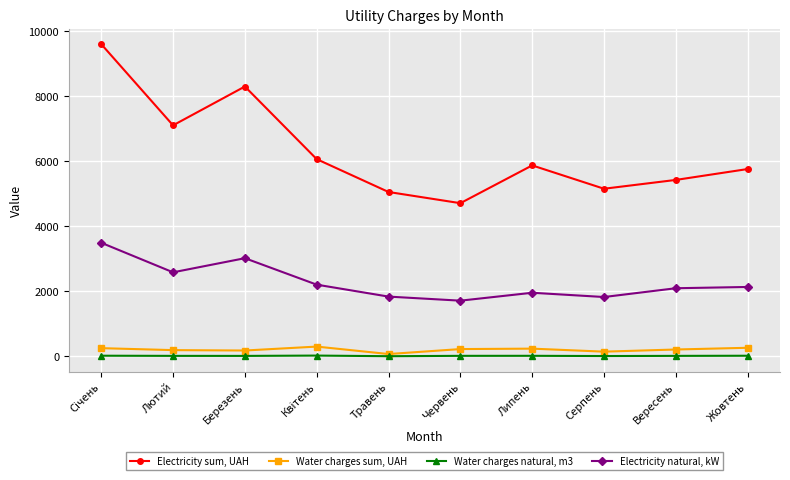

Rank the series by their maximum value, from highest to lowest.

Electricity sum, UAH, Electricity natural, kW, Water charges sum, UAH, Water charges natural, m3